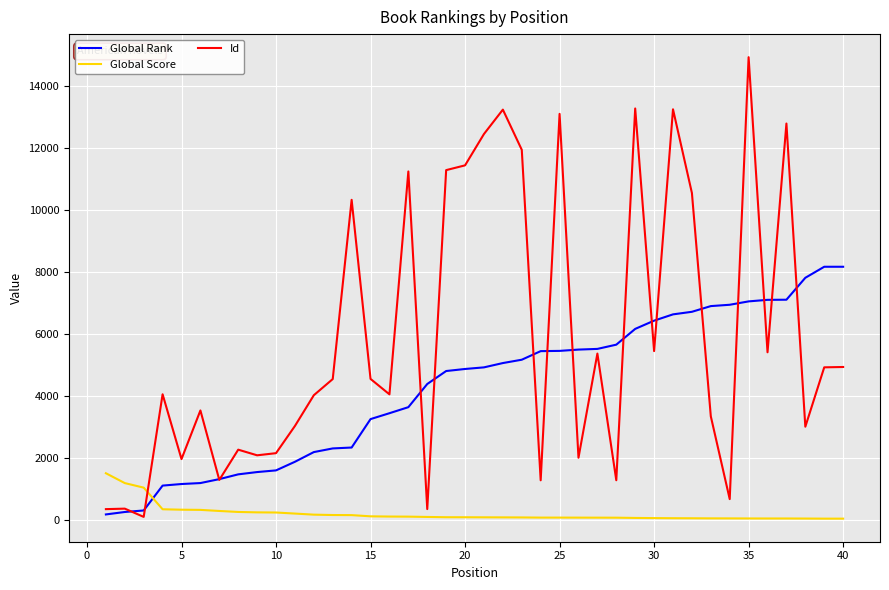

Which series has the largest total across all categories?

Id